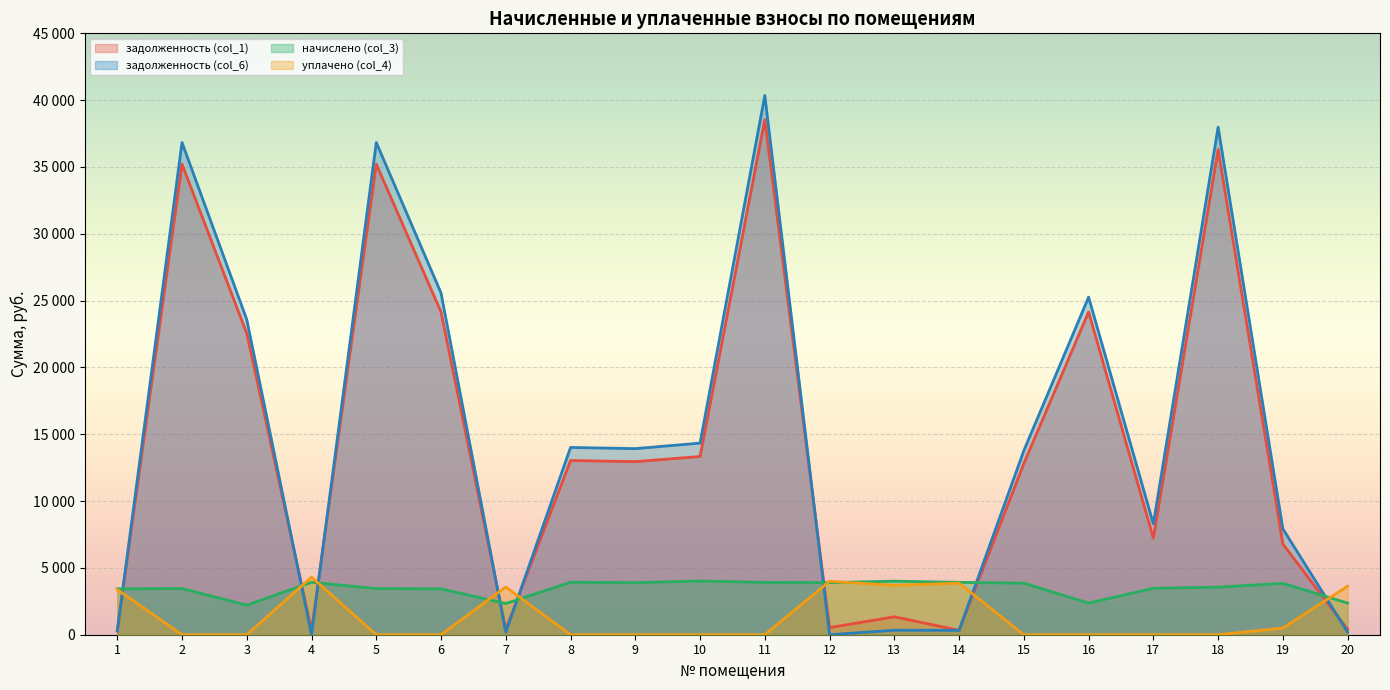

Which has a higher value, 19 or 4?

19